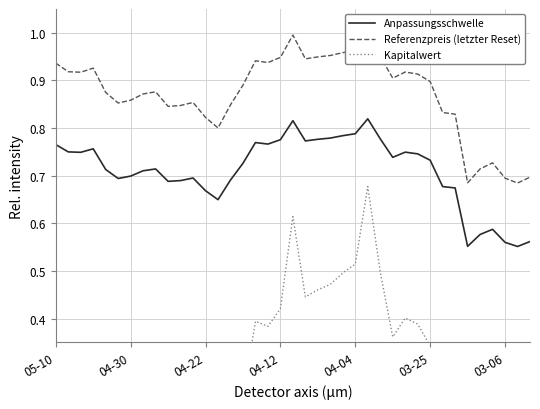

What is the difference between the second highest and second lowest values in the Referenzpreis (letzter Reset) series?

0.3